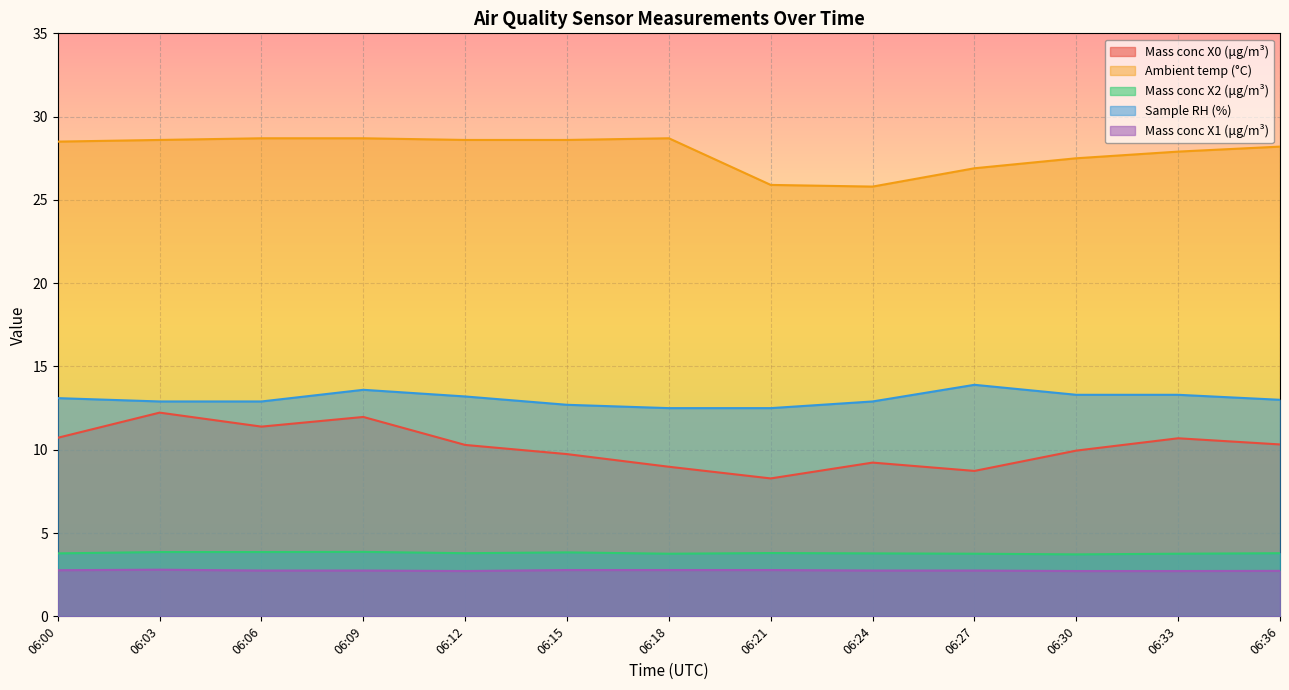

What is the value of the Sample RH (%) point at the 11th from the left?

13.3